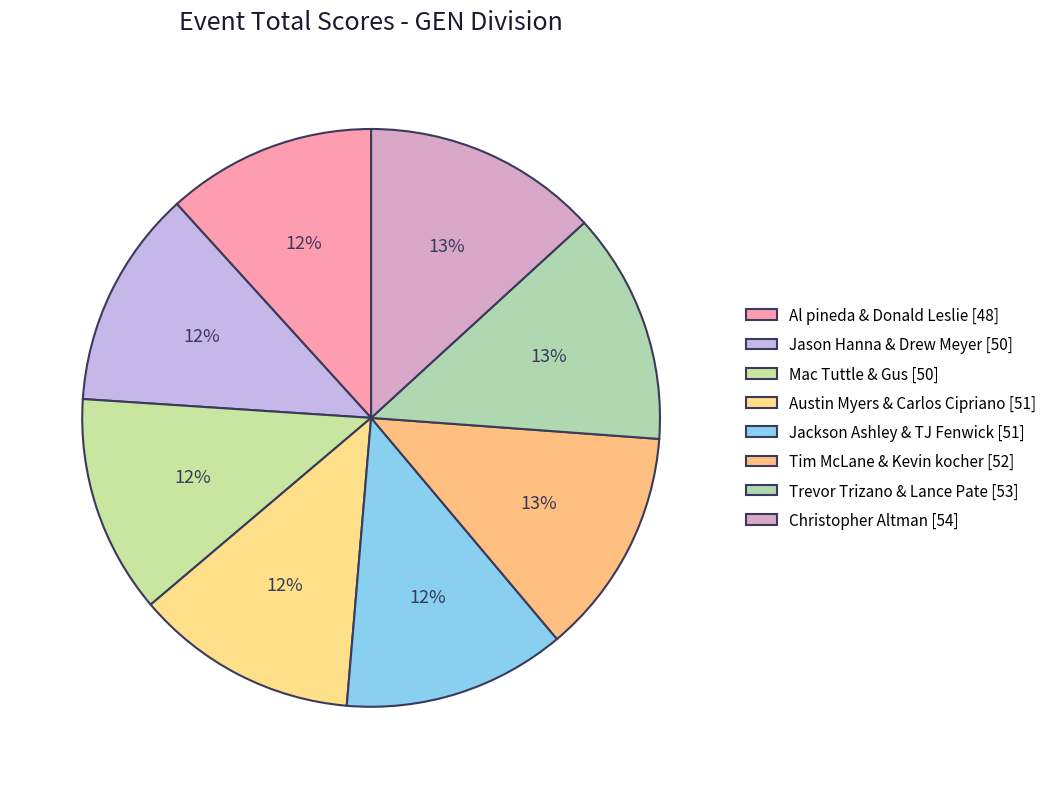

How many segments does this pie chart have?

8